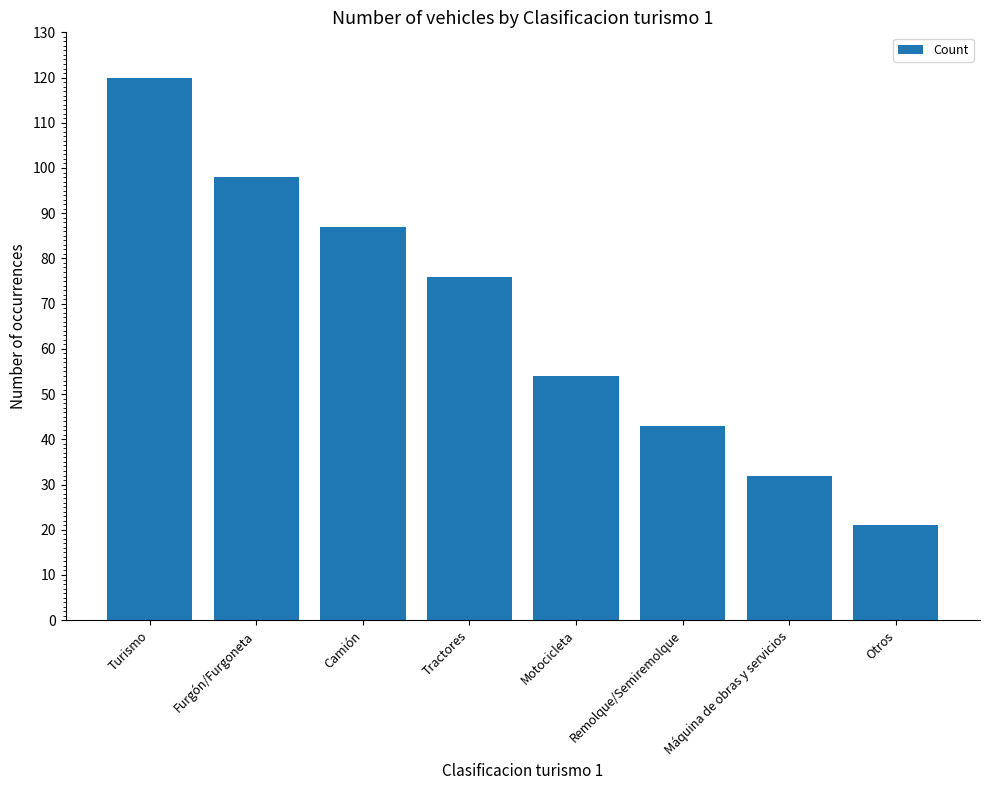

Reading left to right, what are all the values shown in this chart?

Turismo=120	Furgón/Furgoneta=98	Camión=87	Tractores=76	Motocicleta=54	Remolque/Semiremolque=43	Máquina de obras y servicios=32	Otros=21